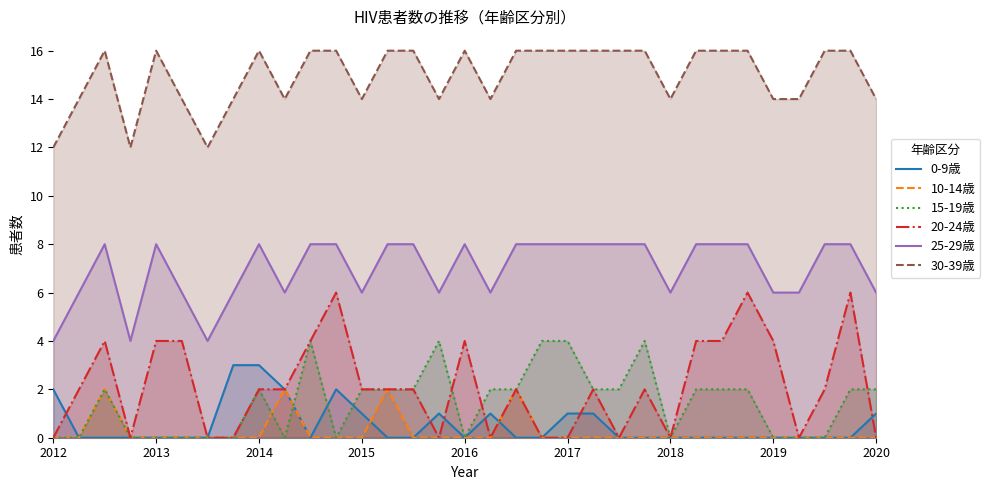

What is the sum of all 20-24歳 values?

70